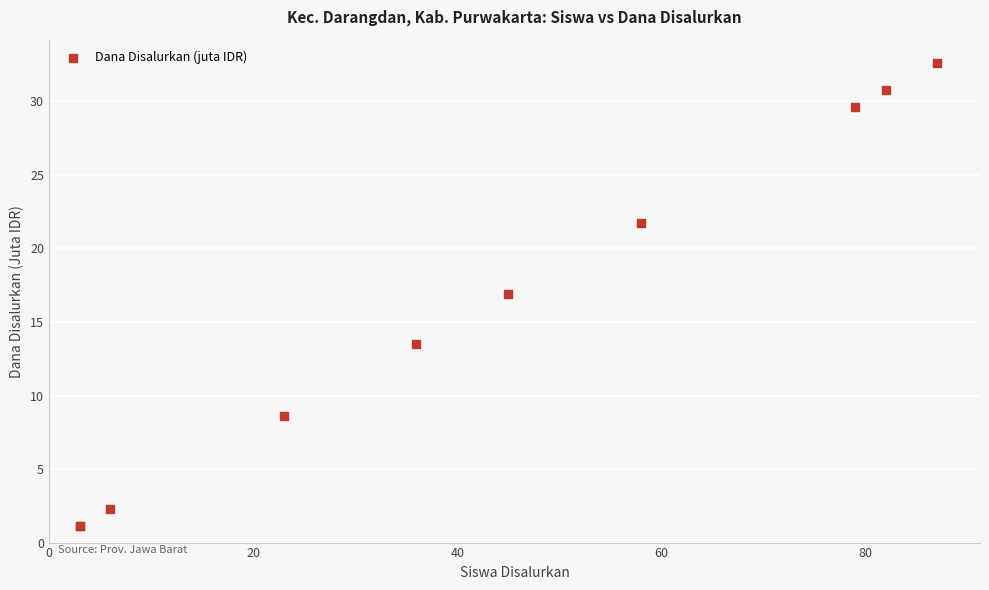

What Y value in the scatter plot is closest to 16?

16.9